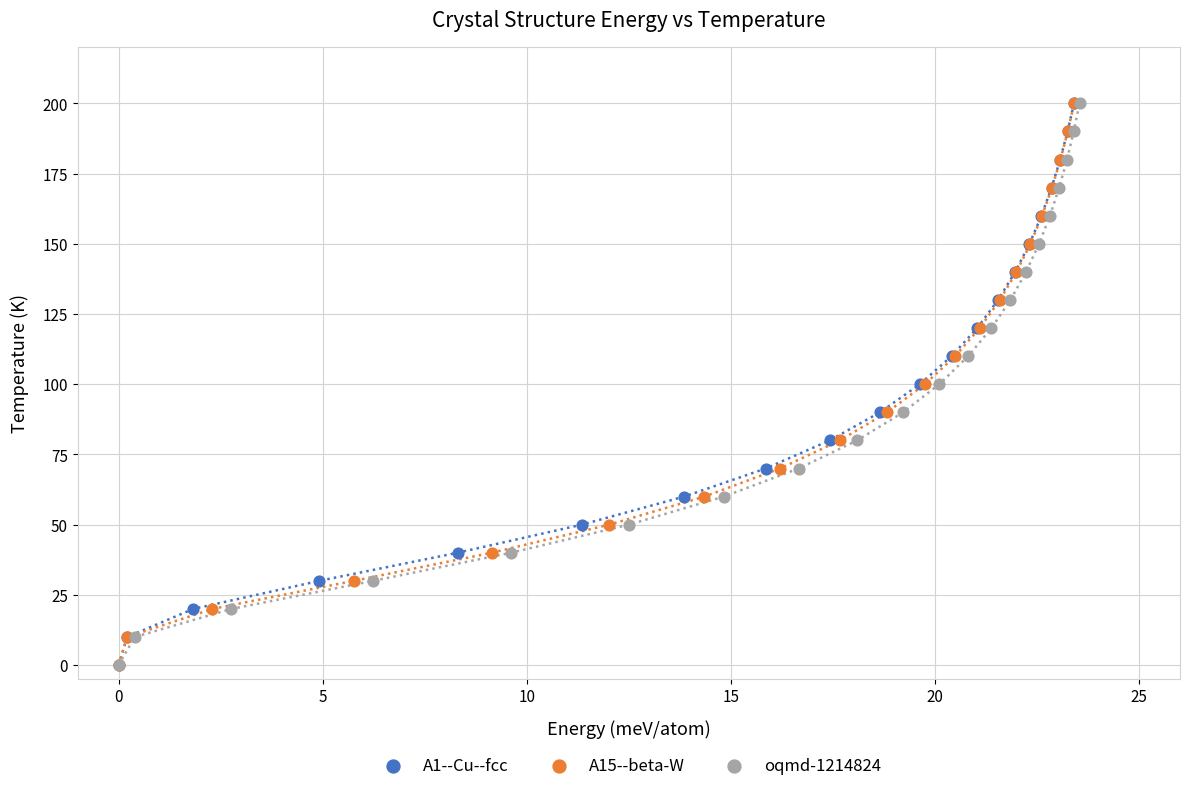

What are all the series names shown in the legend?

A1--Cu--fcc, A15--beta-W, oqmd-1214824